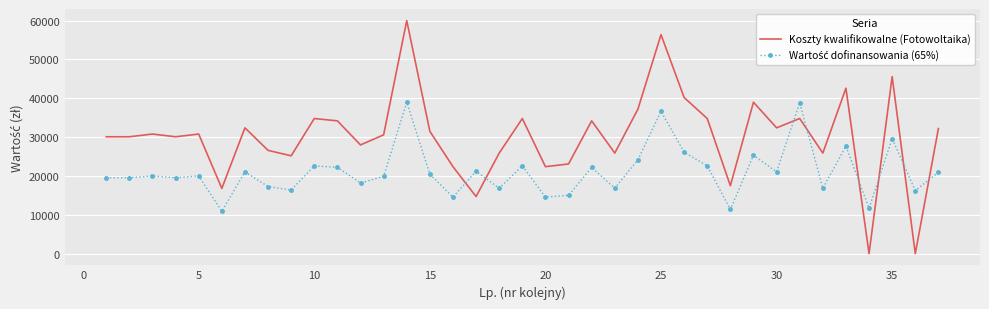

What is the difference between the maximum and minimum values in the Koszty kwalifikowalne (Fotowoltaika) series?

60000